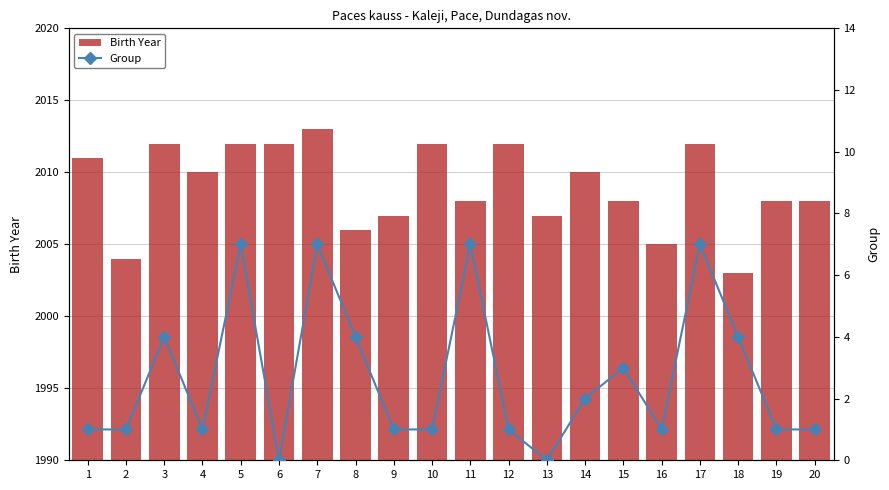

Is the value of Group at 13 greater than the value of Birth Year at 2?

No